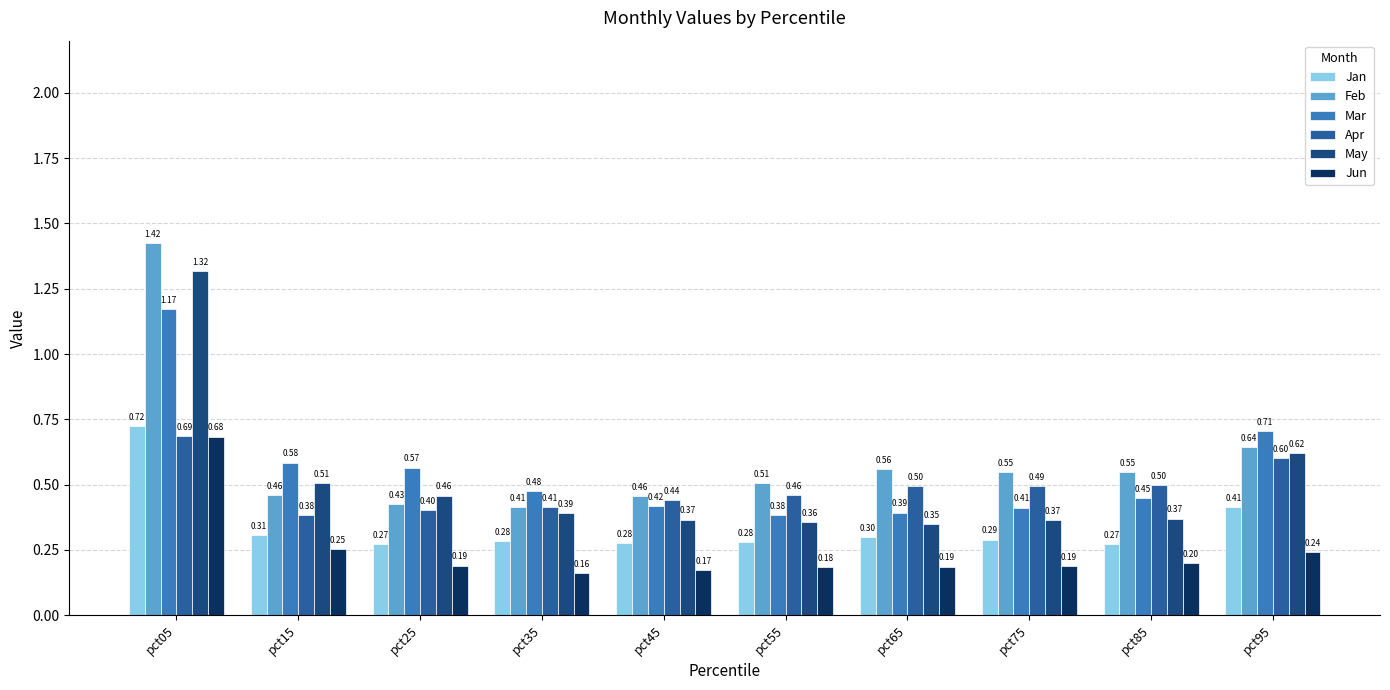

True or false: Feb has a value of 0.6 at pct95.

True